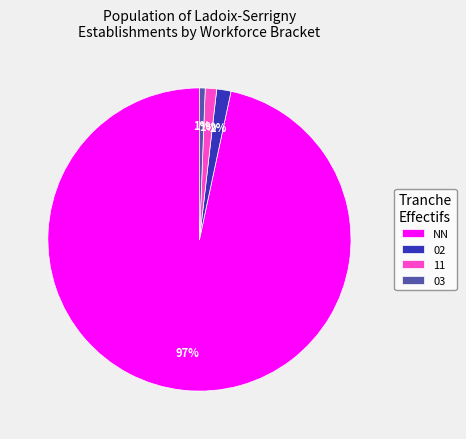

Which category has the biggest portion of the pie?

NN